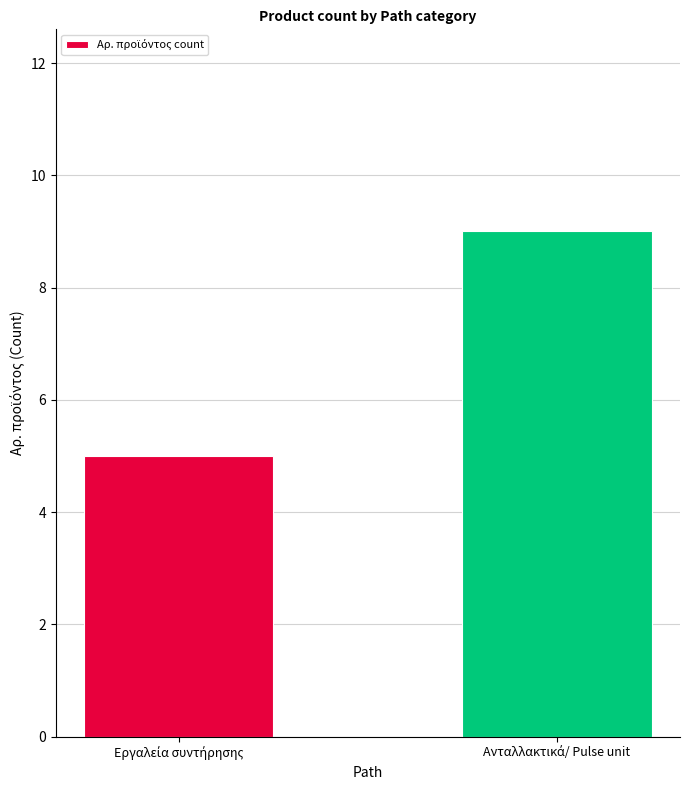

What is the value of the 2nd bar from the left?

9